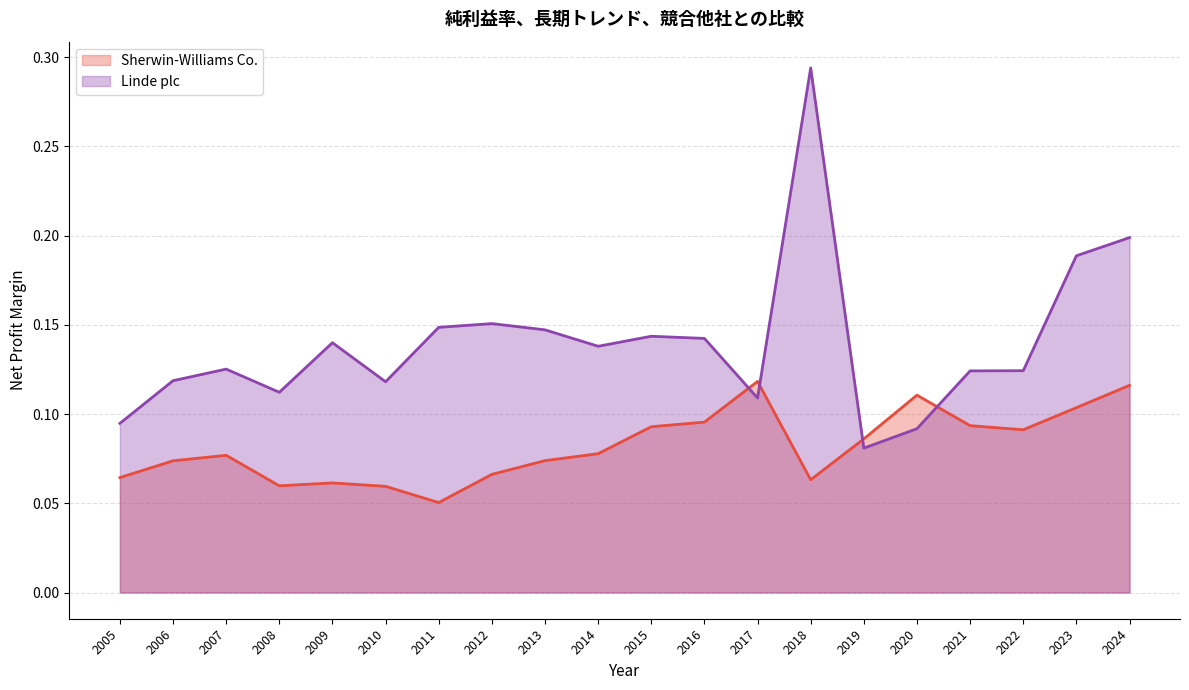

The Sherwin-Williams Co. series shows 0.1 at 2010. True or false?

True